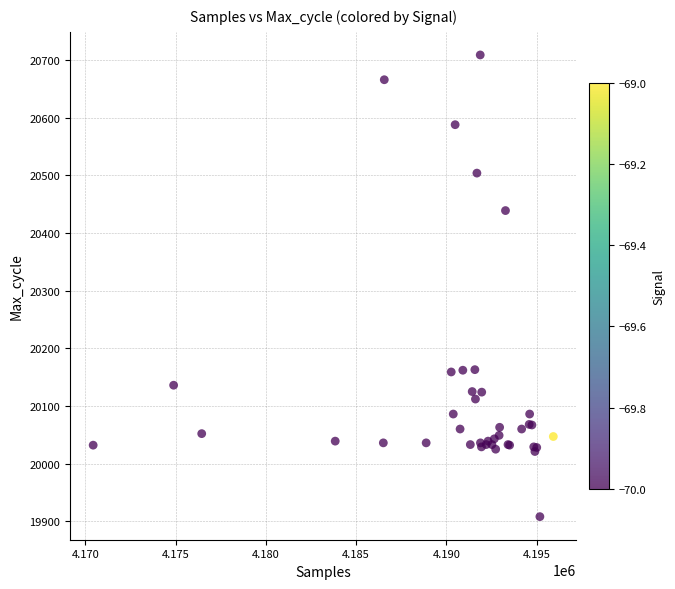

What Y value in the scatter plot is closest to 20308?

20439